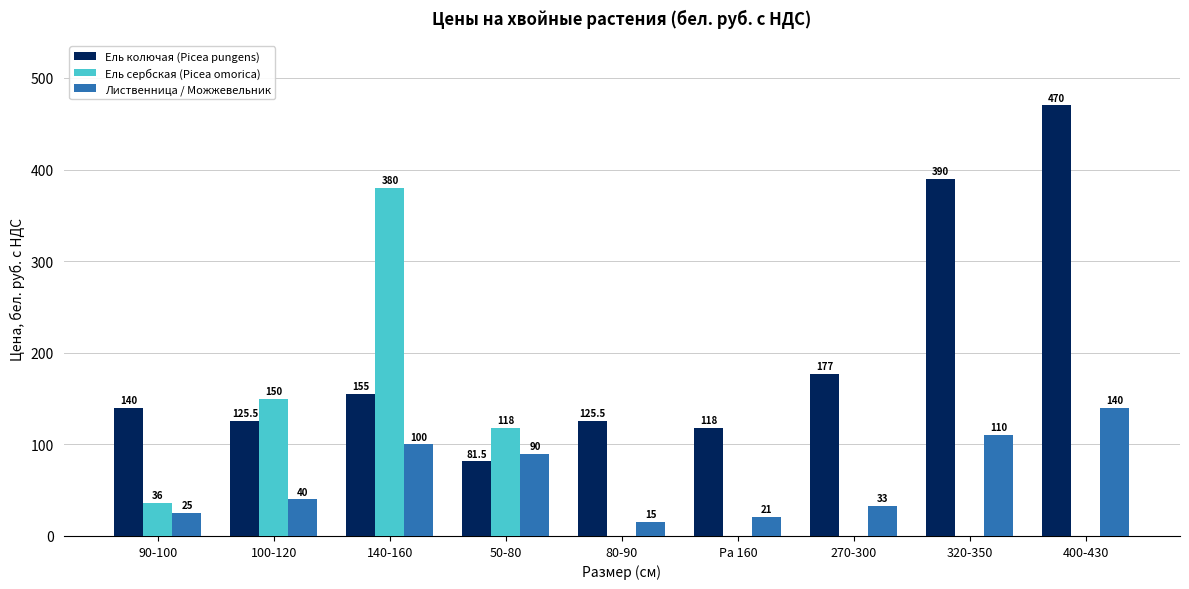

What is the greatest value displayed?

470.0